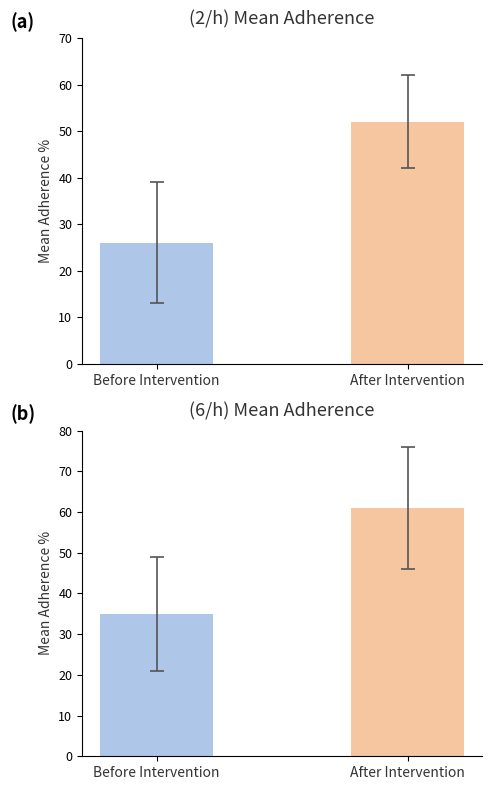

What is the change in value from Before Intervention to After Intervention?

+26